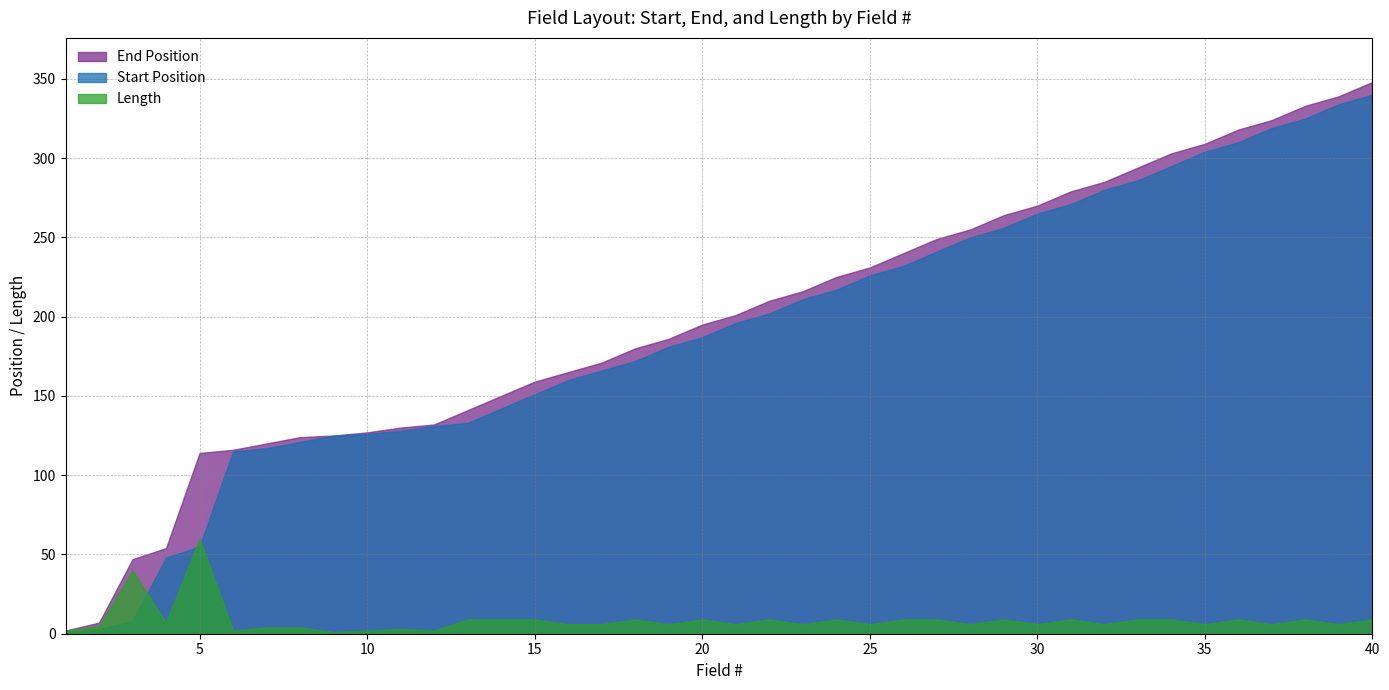

What is the total value across all series at 18?

361